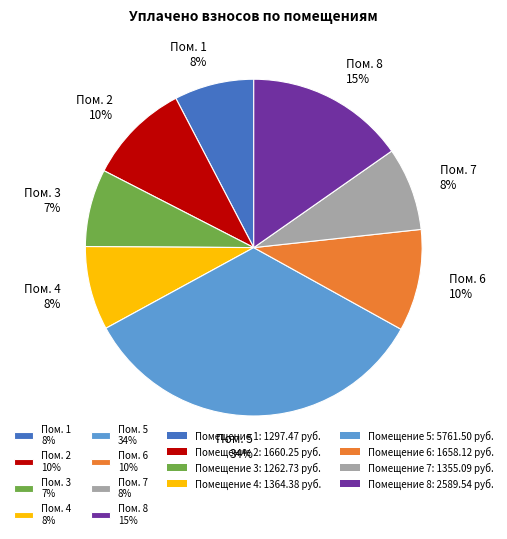

To the nearest percent, what is the difference between the largest and smallest slice percentages?

27%